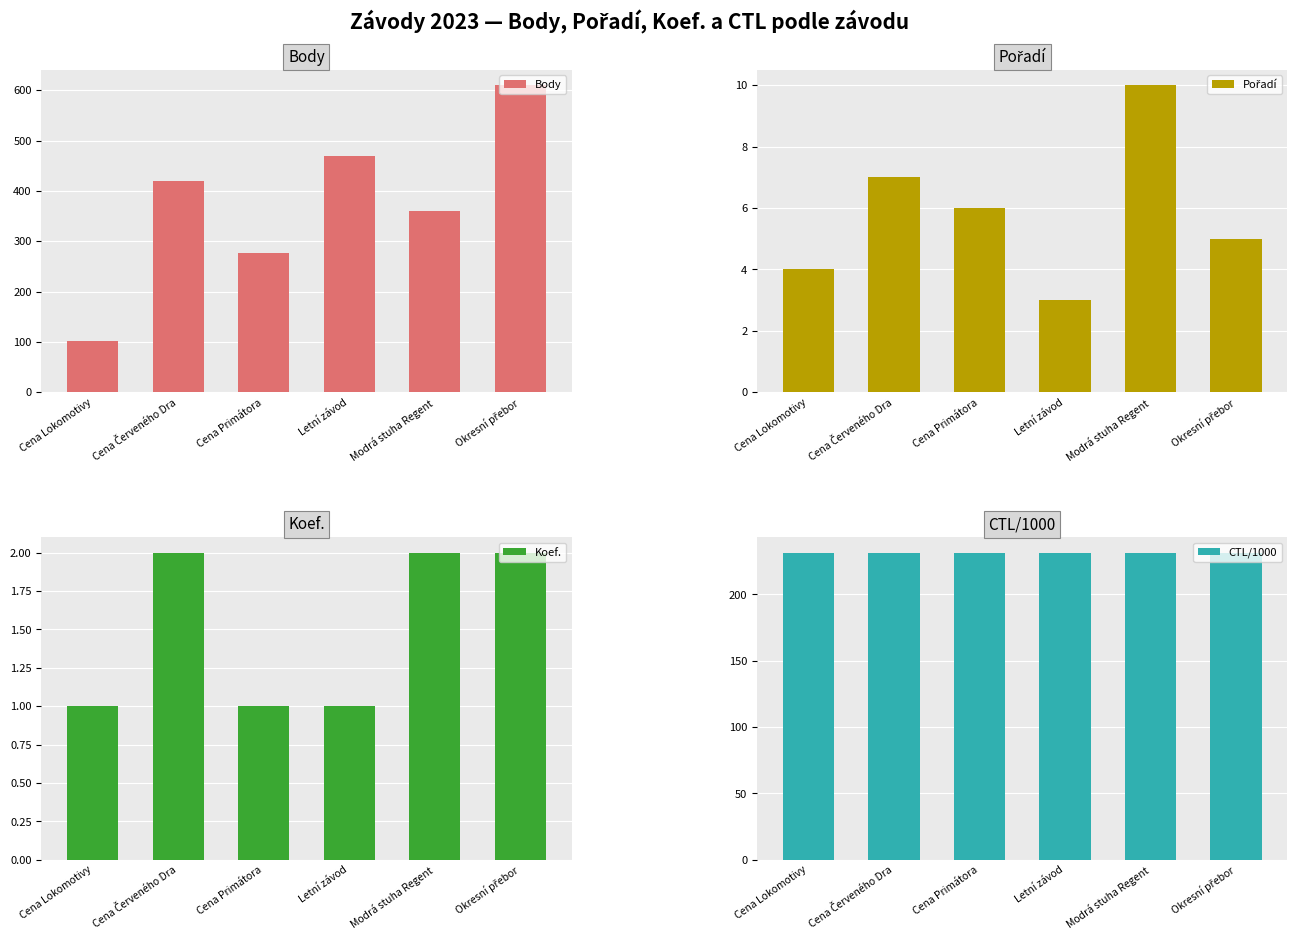

Rank the series by their maximum value, from lowest to highest.

Koef., Pořadí, CTL/1000, Body